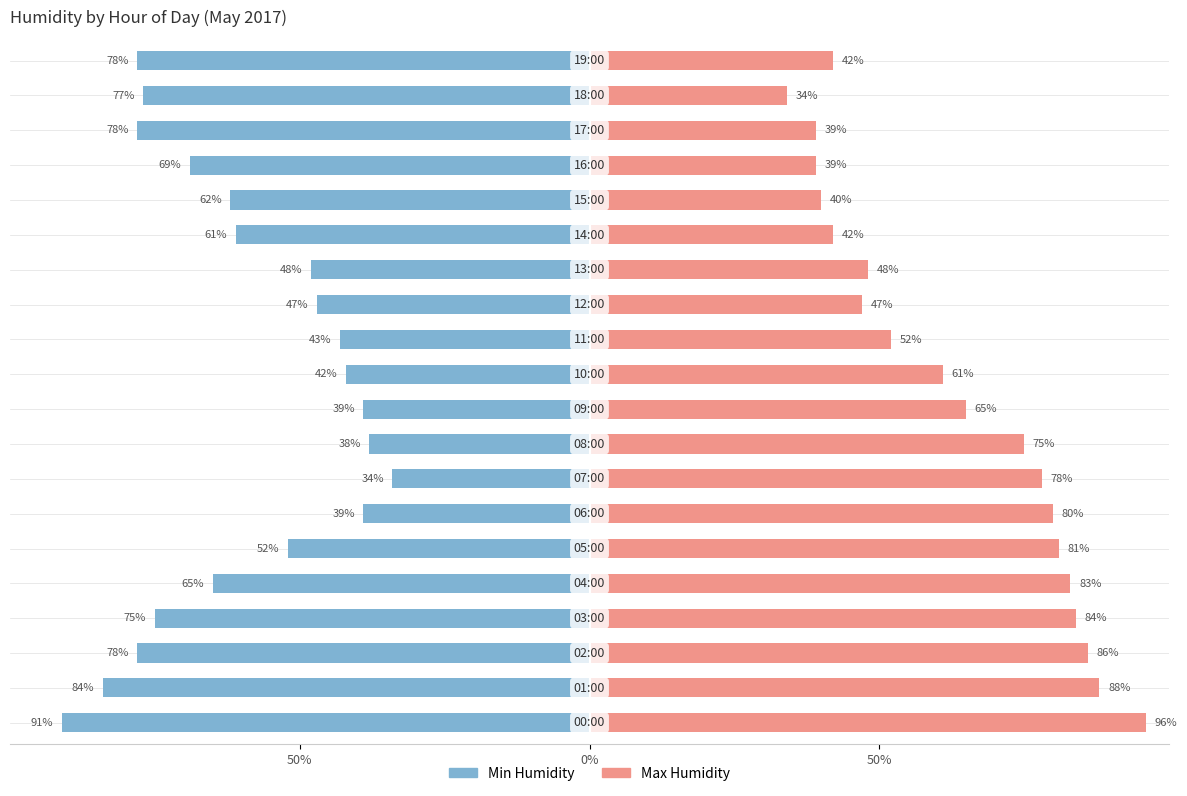

List the series in order of their peak value, lowest first.

Min Humidity, Max Humidity